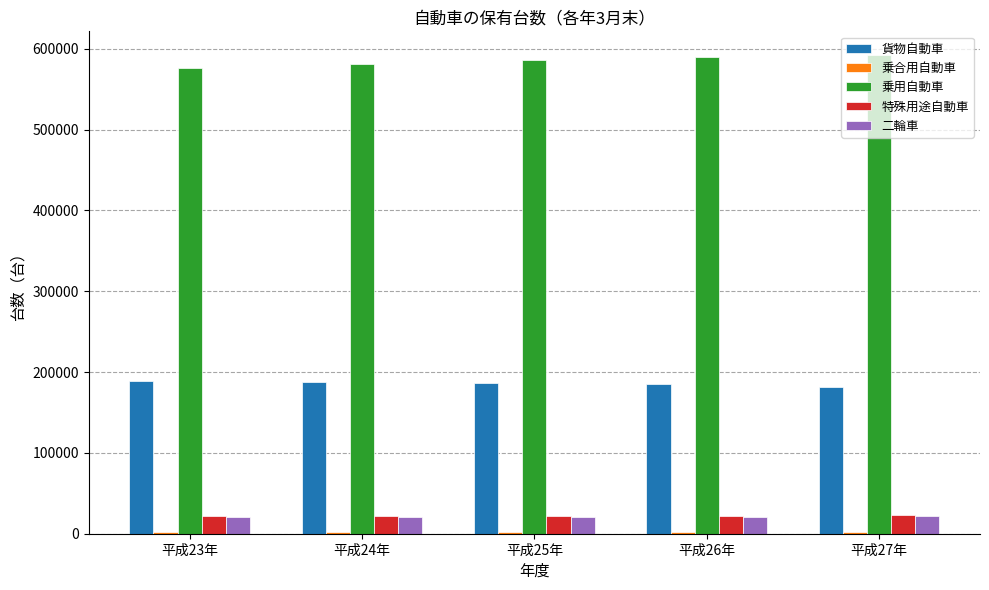

What is the label of the 2nd bar from the right?

平成26年